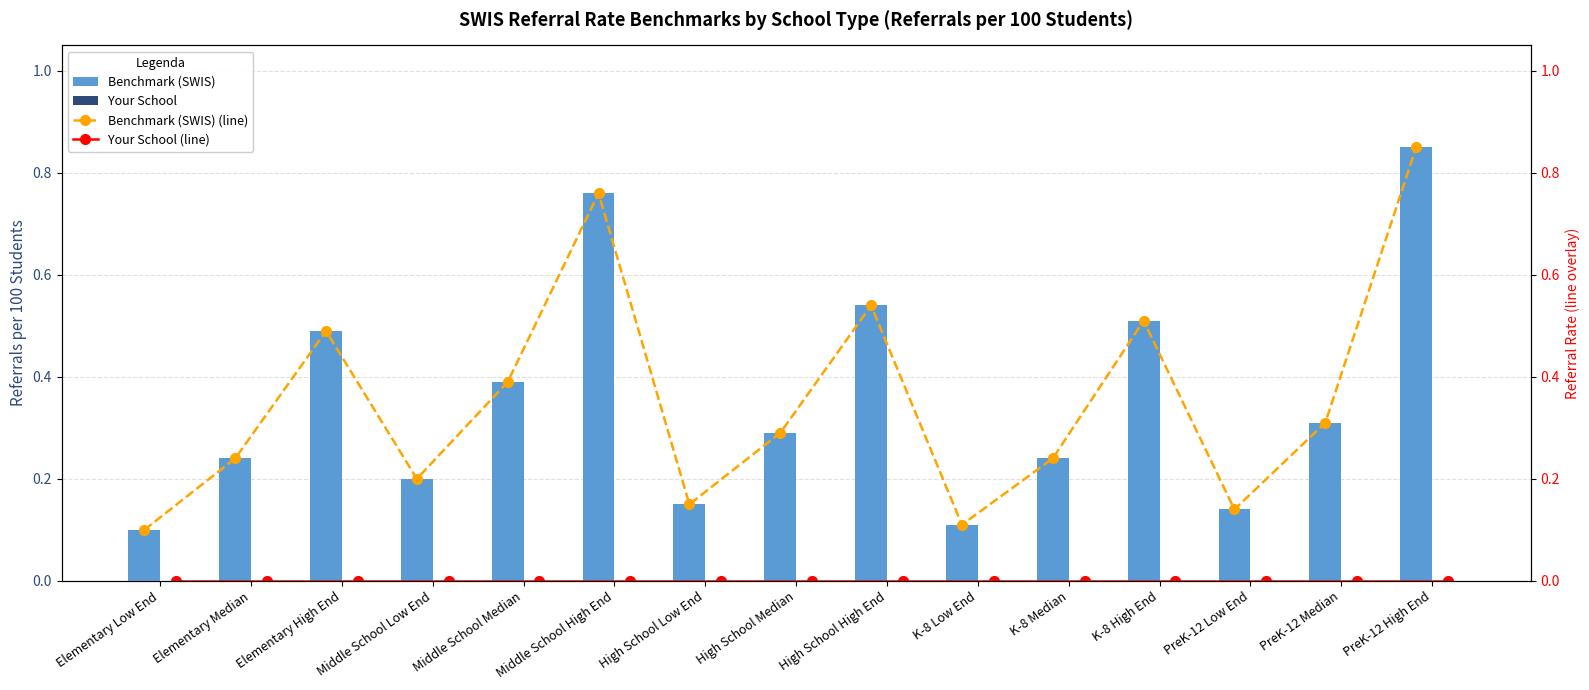

What value does the Benchmark (SWIS) series have at Middle School Median?

0.4